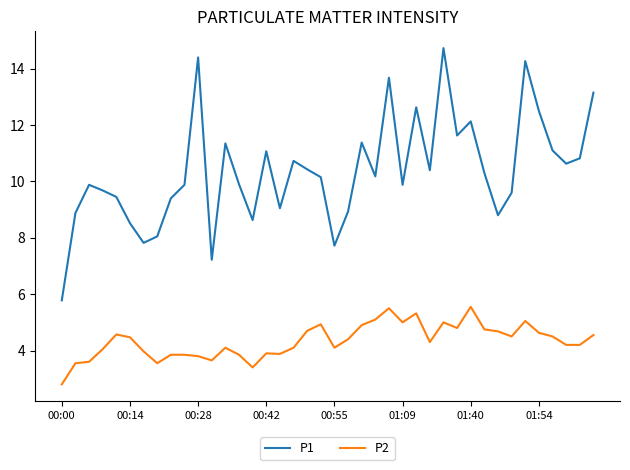

What is the sum of all P1 values?

414.7